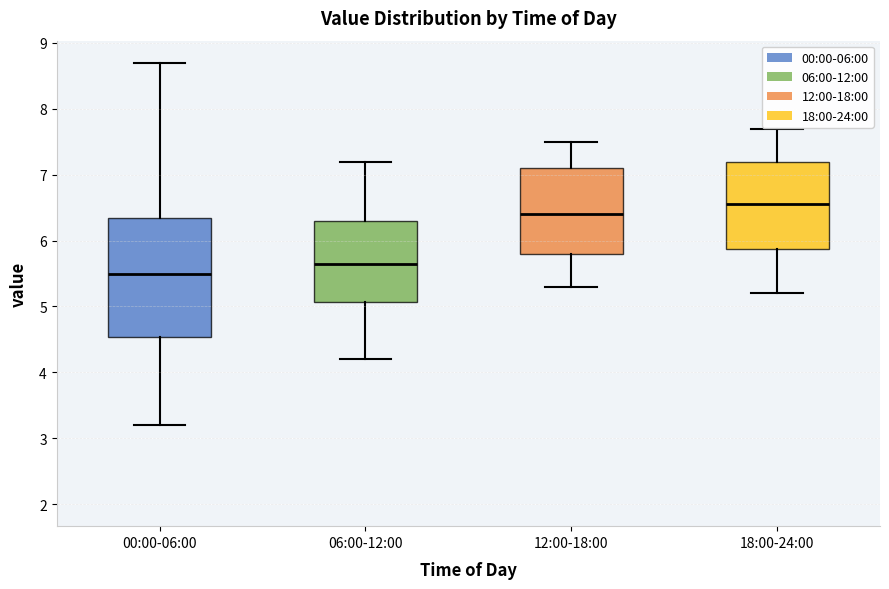

Where does the lower whisker of the box for 12:00-18:00 end on the y-axis? The values are not printed on the chart, so give them approximately, as read against the axis.

5.3